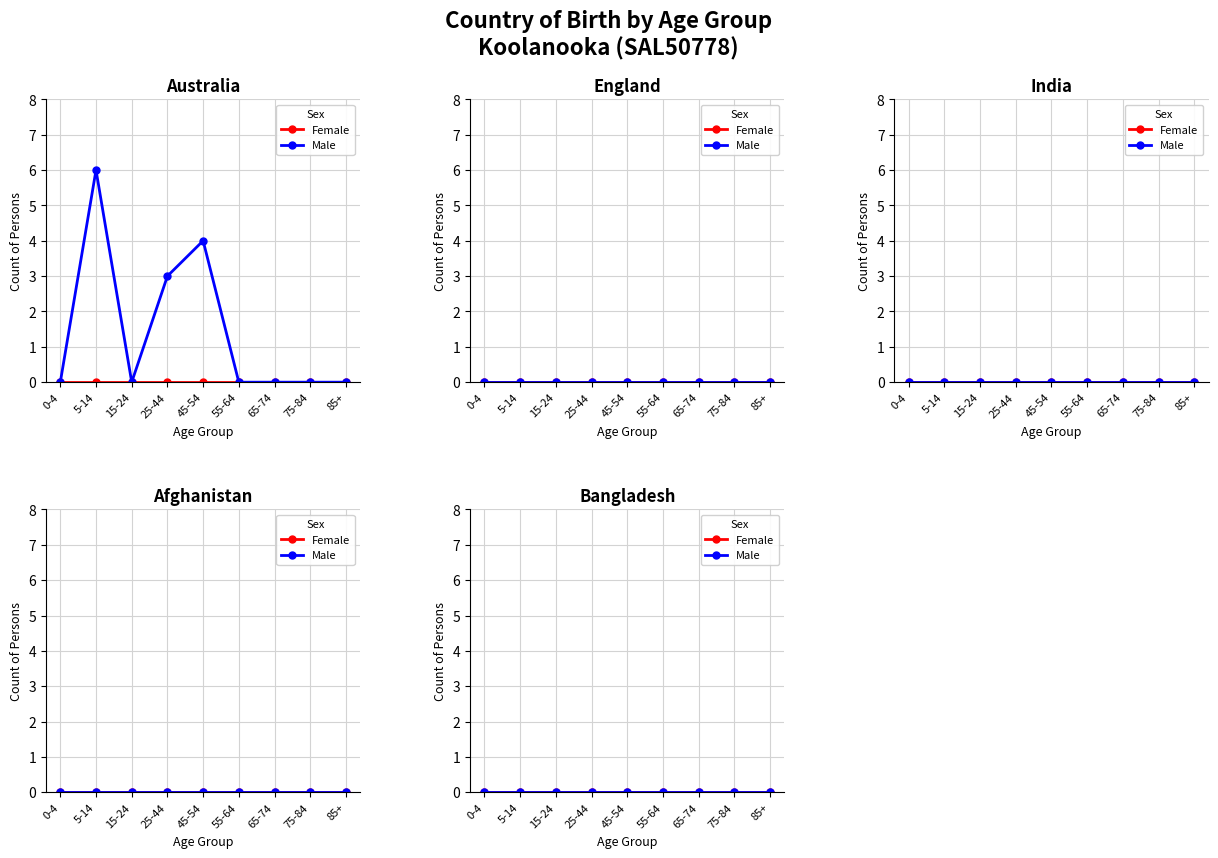

Which category has the highest value across all series?

5-14